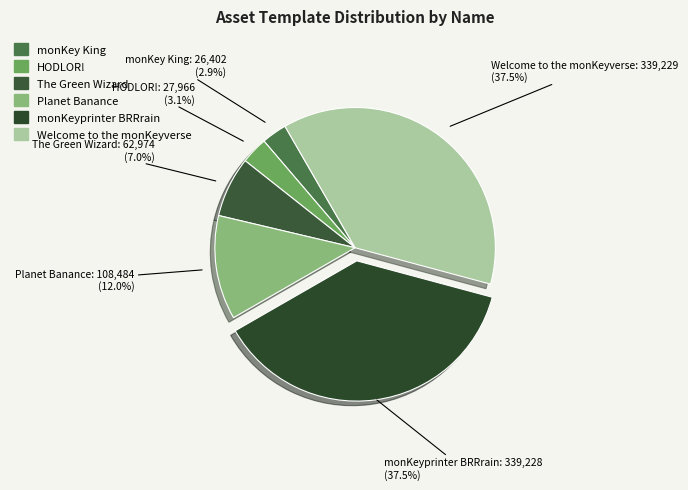

Does monKeyprinter BRRrain account for over 50% of the chart?

No